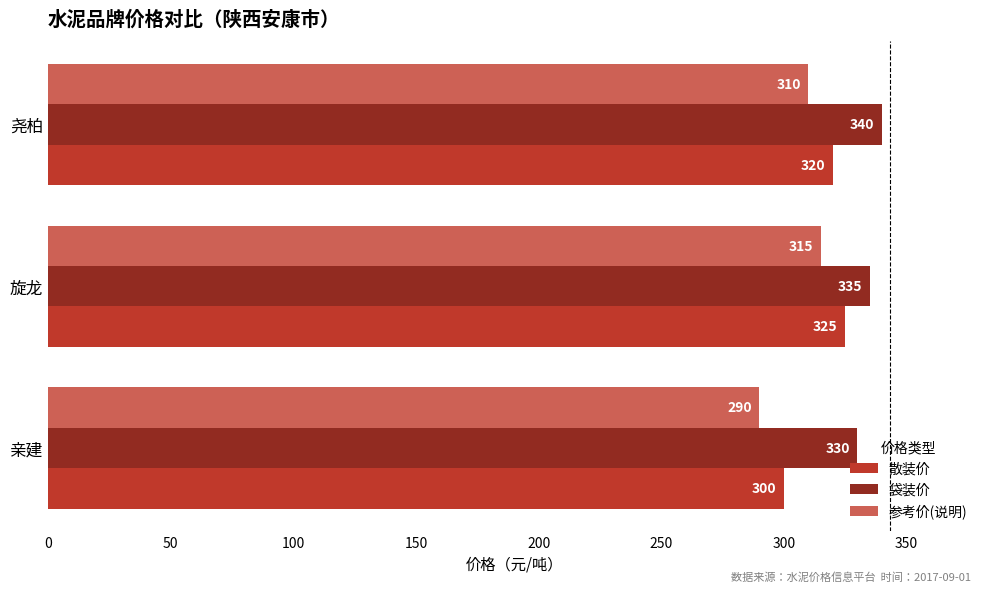

What is the difference between the maximum and second lowest values in the 袋装价 series?

5